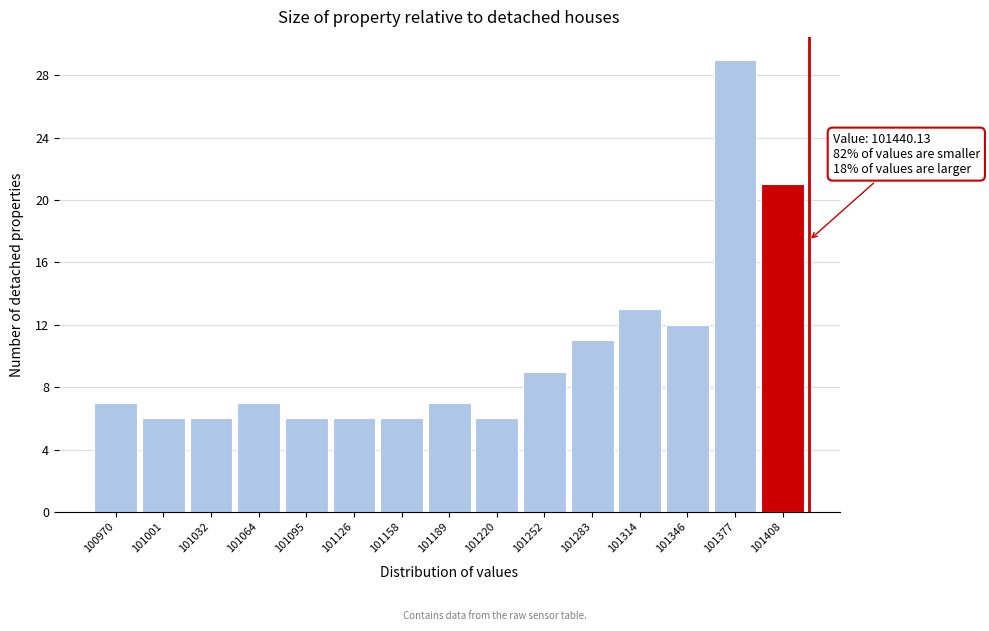

Reading left to right, extract all data points from this chart.

100970=7	101001=6	101032=6	101064=7	101095=6	101126=6	101158=6	101189=7	101220=6	101252=9	101283=11	101314=13	101346=12	101377=29	101408=21